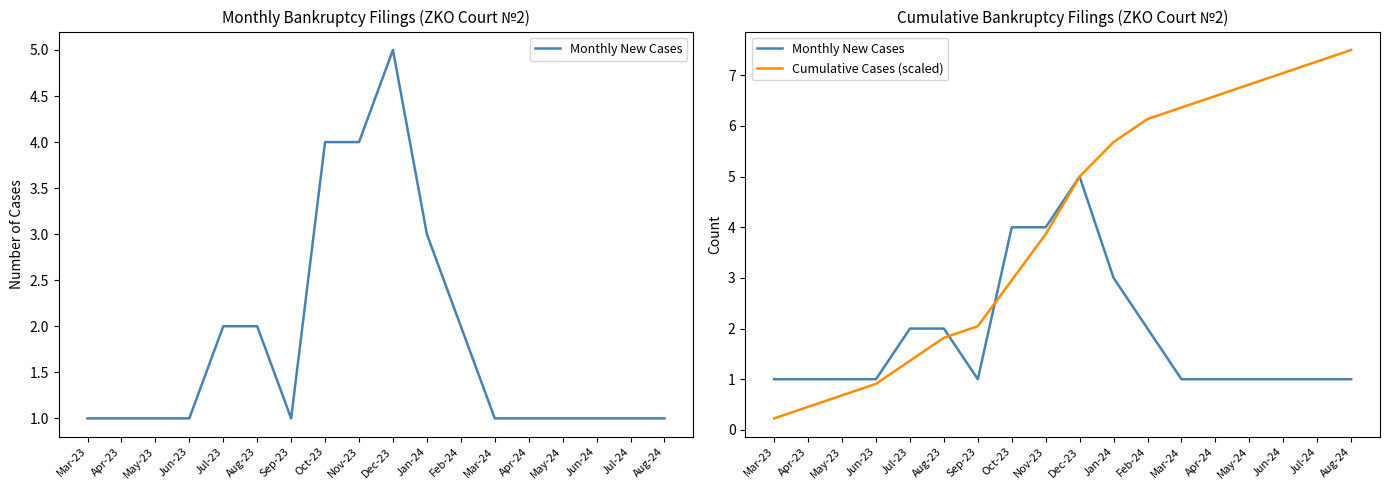

What is the lowest value of the Monthly New Cases series?

1.0